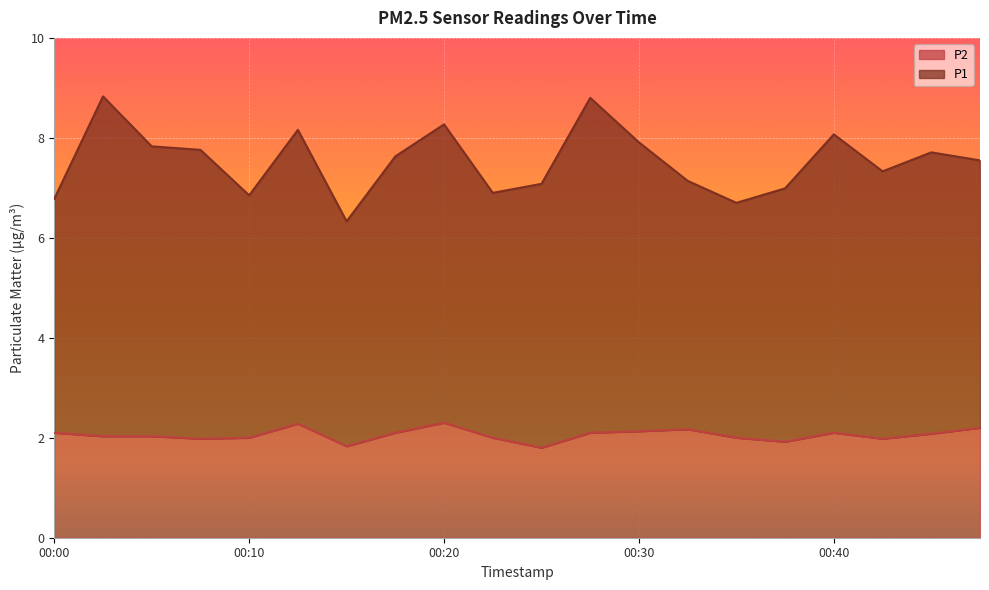

Which category has the highest value in the P1 series?

00:03